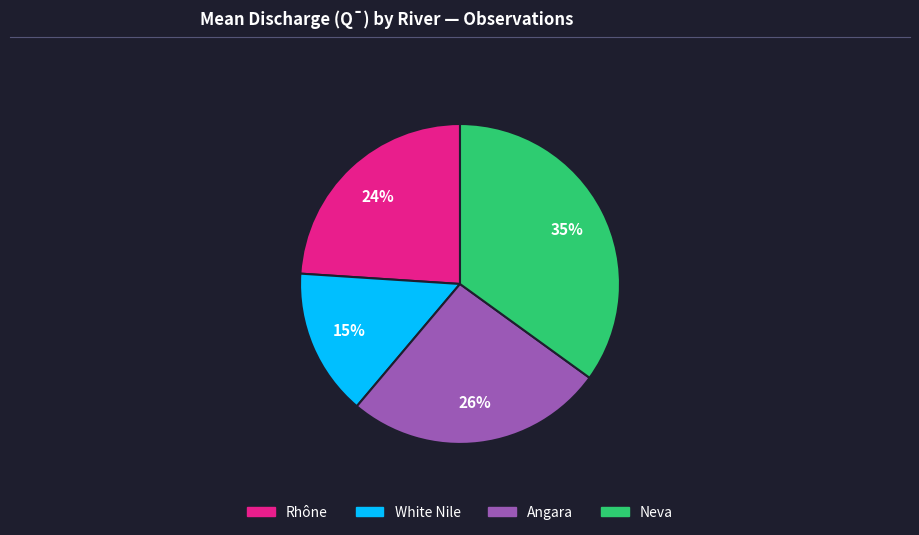

Between Angara and Rhône, which is larger?

Angara